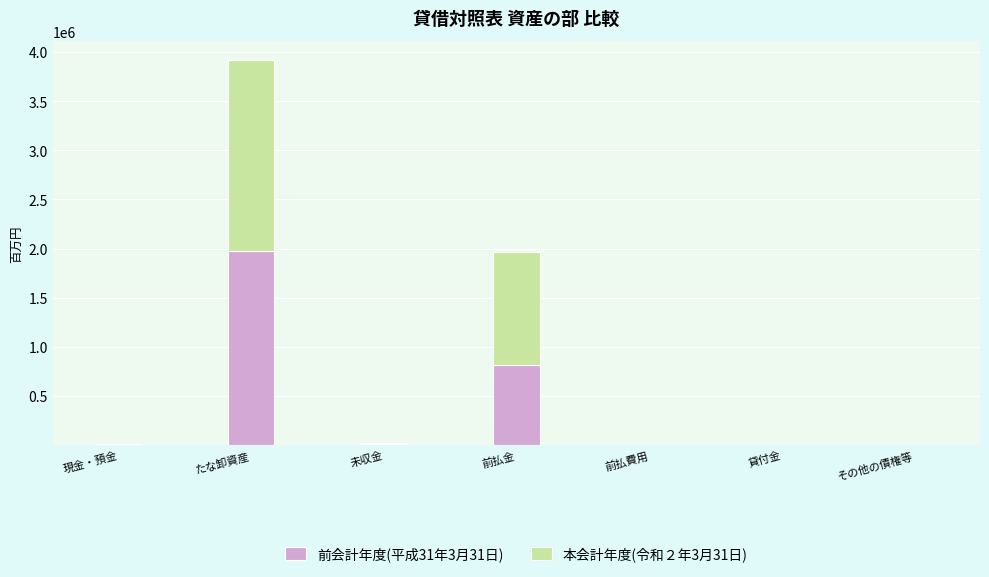

At which category is the sum across all series the highest?

たな卸資産